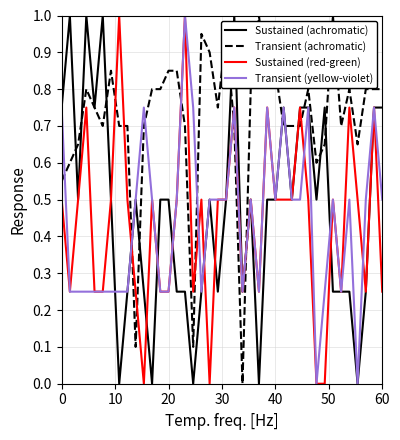

After their last crossing, which series has the higher values: Transient (yellow-violet) or Transient (achromatic)?

Transient (achromatic)